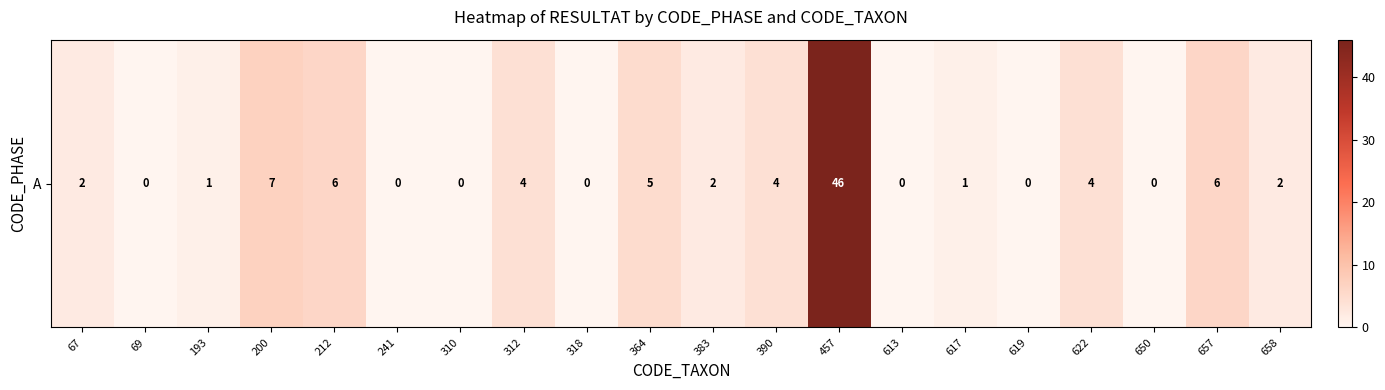

Reading left to right, transcribe all the data shown in this chart.

67=2	69=0	193=1	200=7	212=6	241=0	310=0	312=4	318=0	364=5	383=2	390=4	457=46	613=0	617=1	619=0	622=4	650=0	657=6	658=2